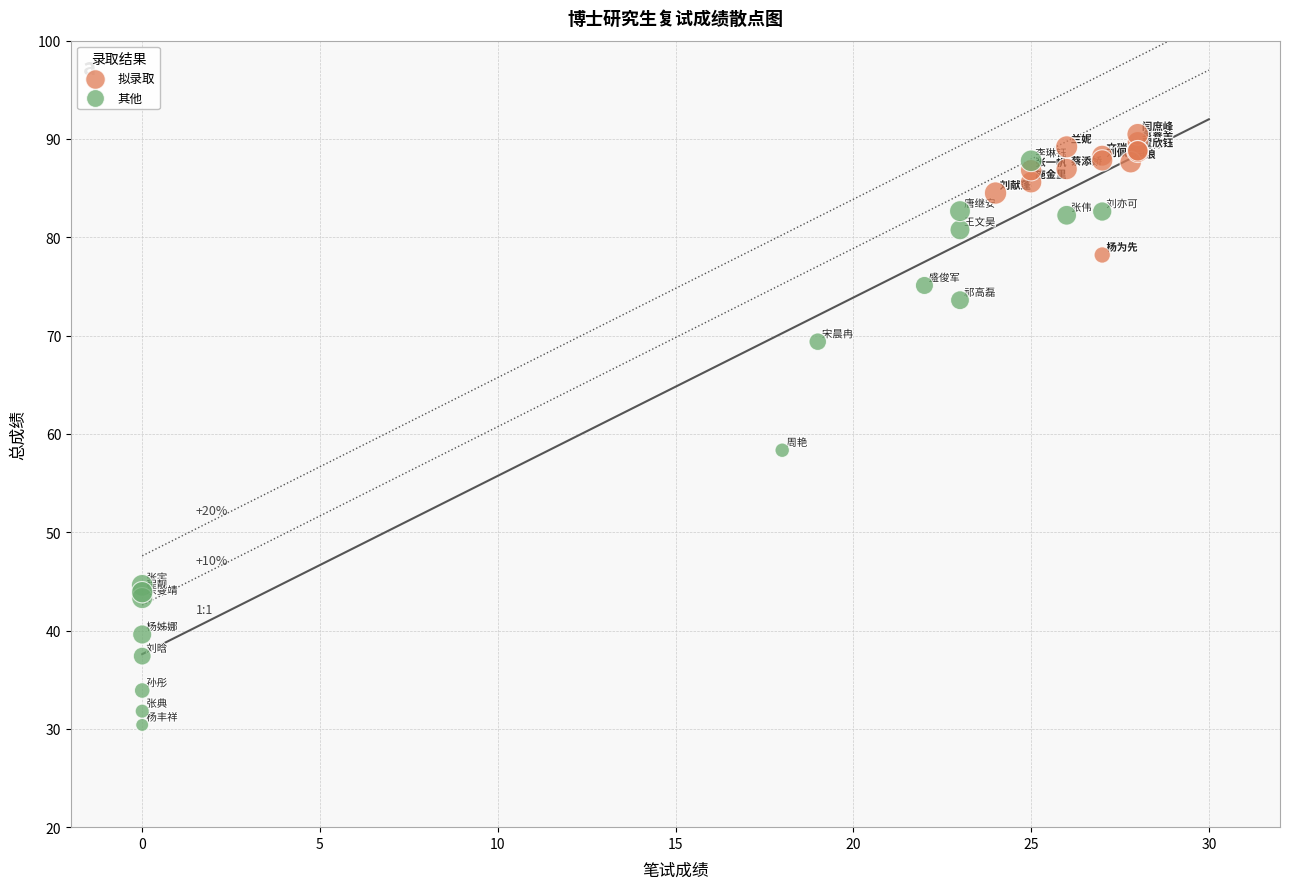

Which series has the largest Y range (max minus min)?

其他